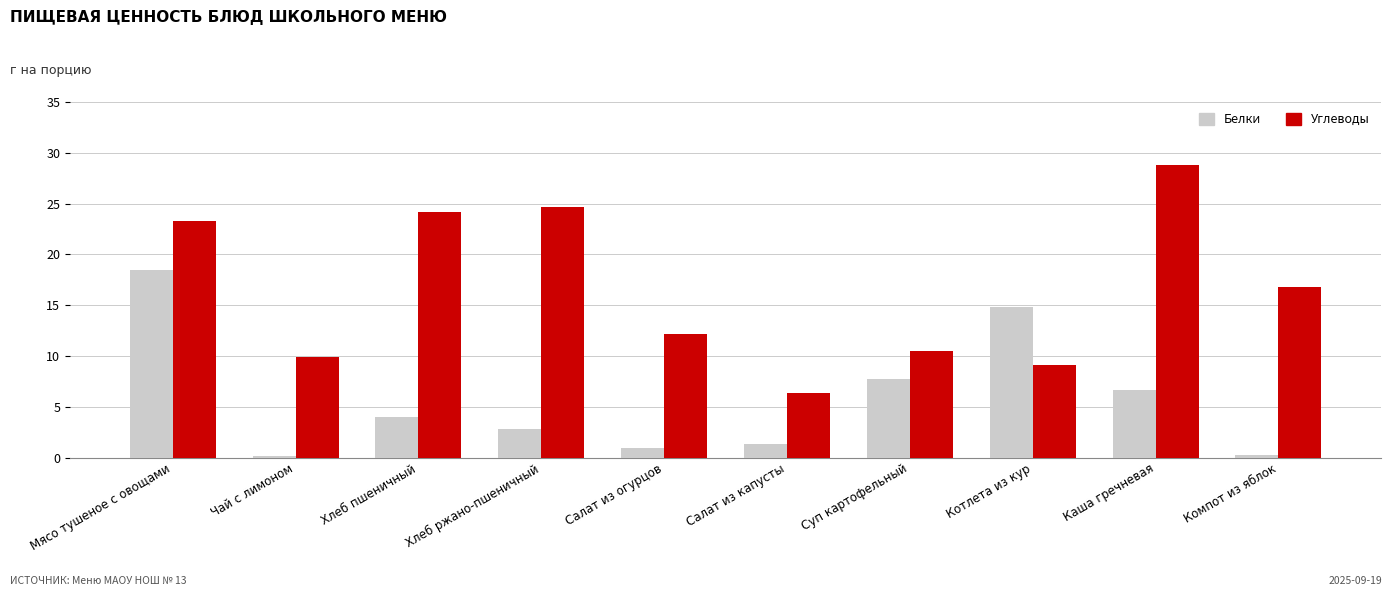

How many groups of bars are there?

10